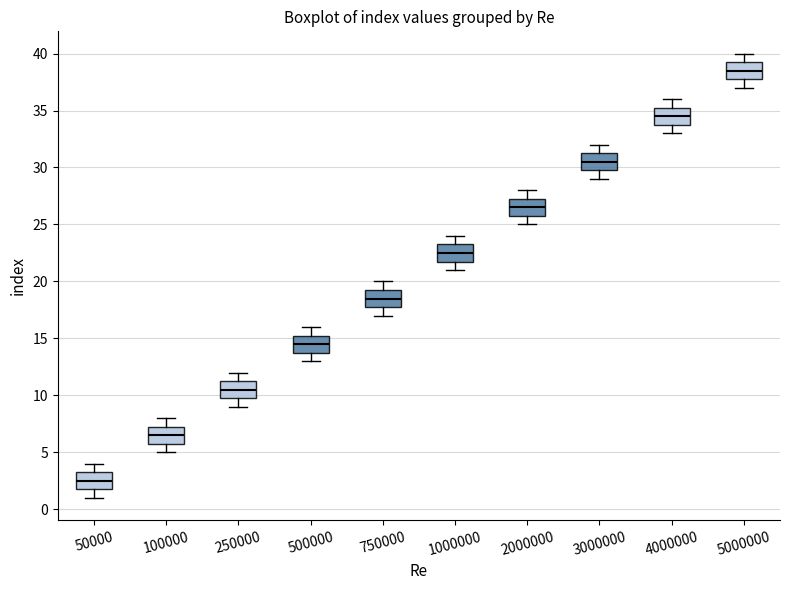

Where does the upper whisker of the box at x = 750000 end on the y-axis? The values are not printed on the chart, so give them approximately, as read against the axis.

20.0